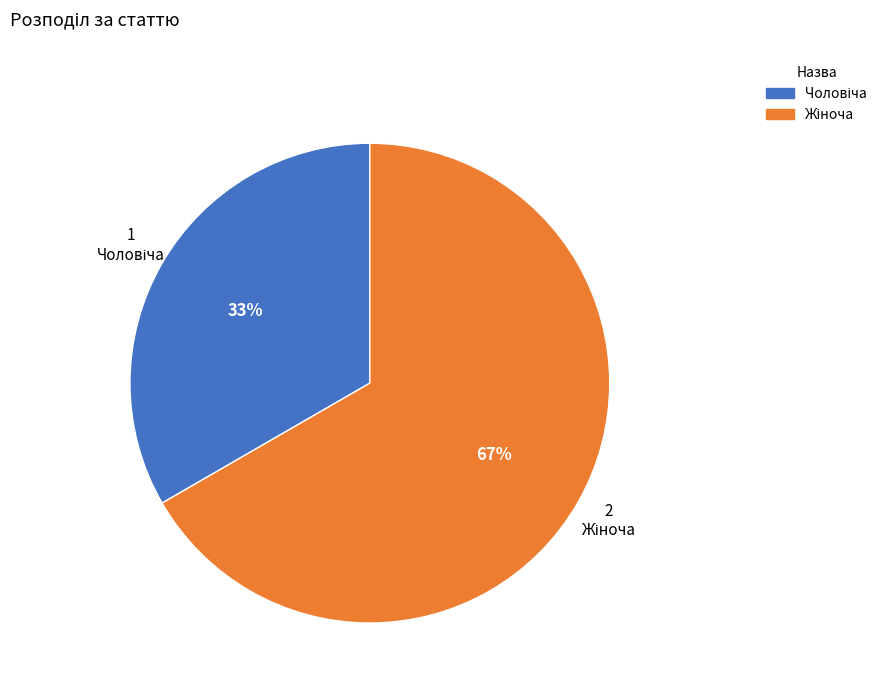

To the nearest percent, what is the average slice percentage?

50%